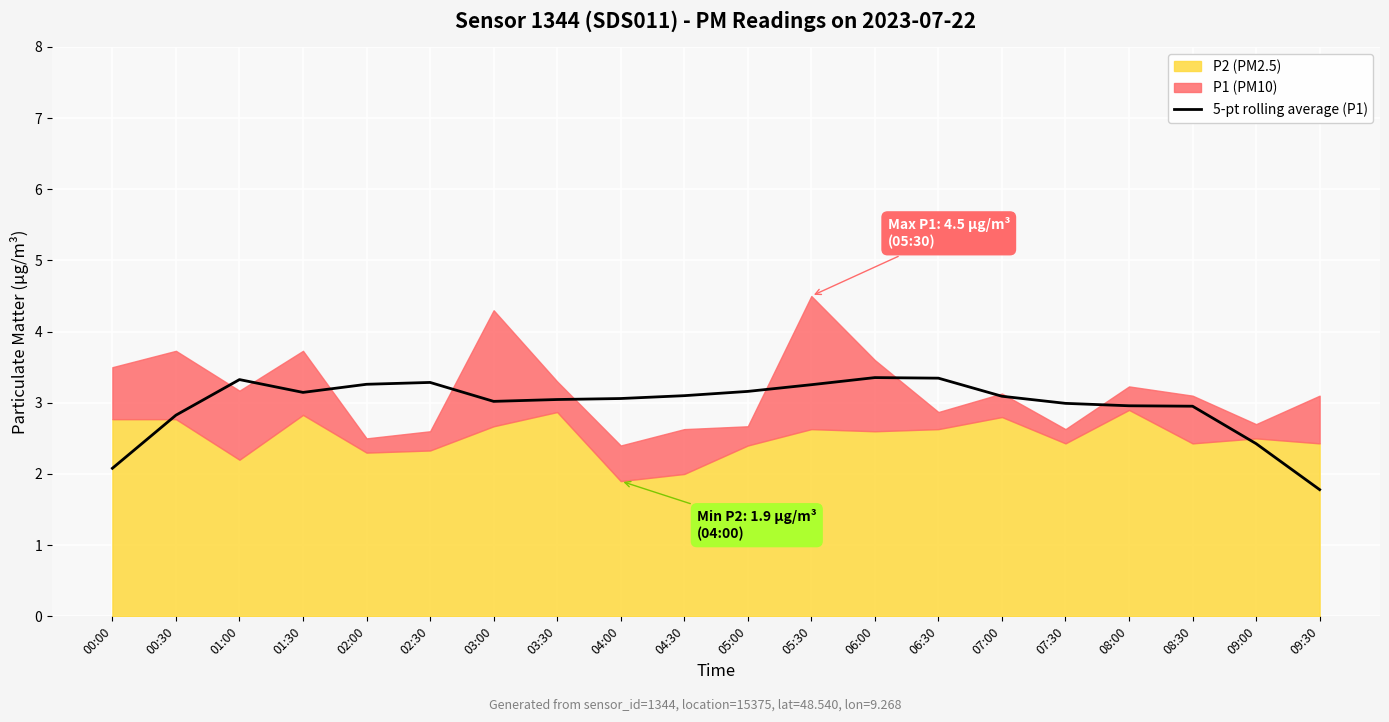

What is the label of the 15th point from the right?

02:30